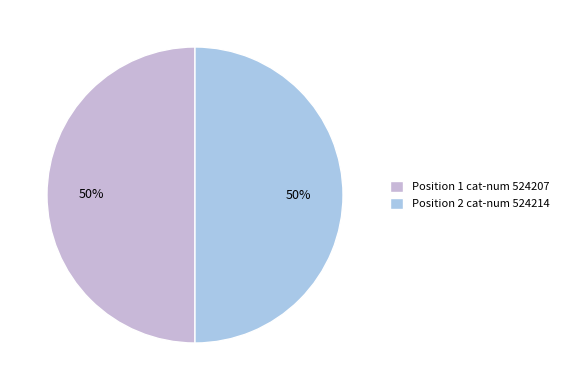

How many slices are in this pie chart?

2